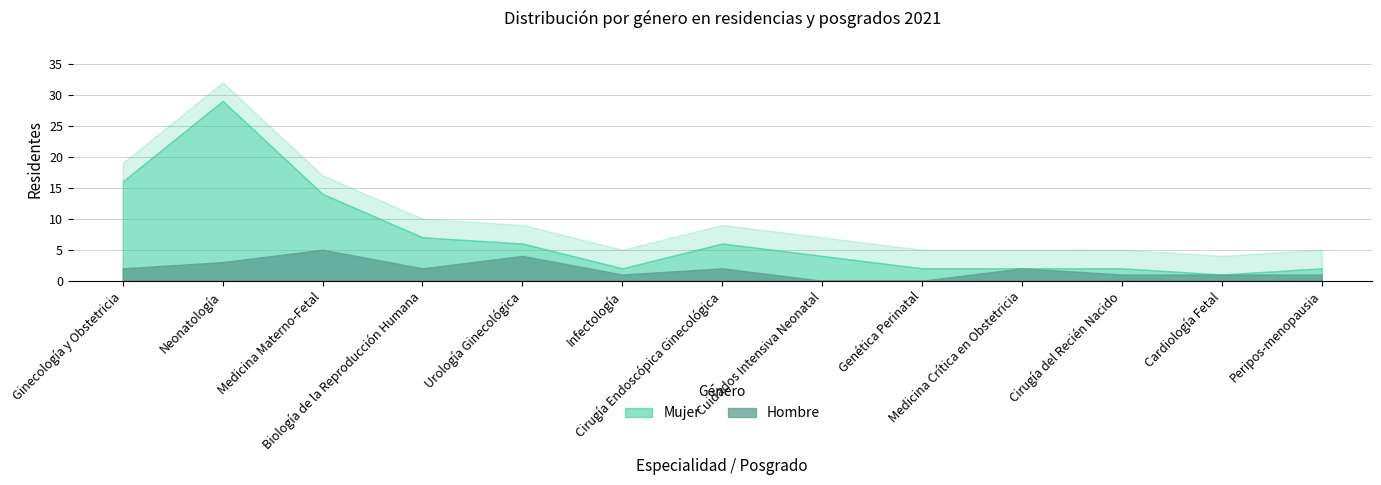

What is the label of the 5th point from the left?

Urología Ginecológica